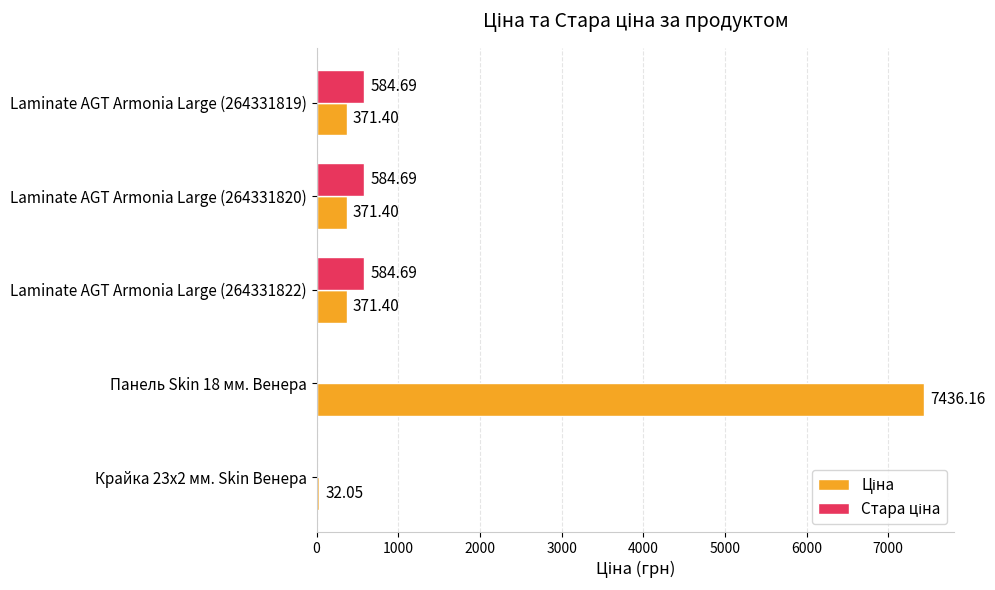

What is the total value across all series at Laminate AGT Armonia Large (264331820)?

956.1